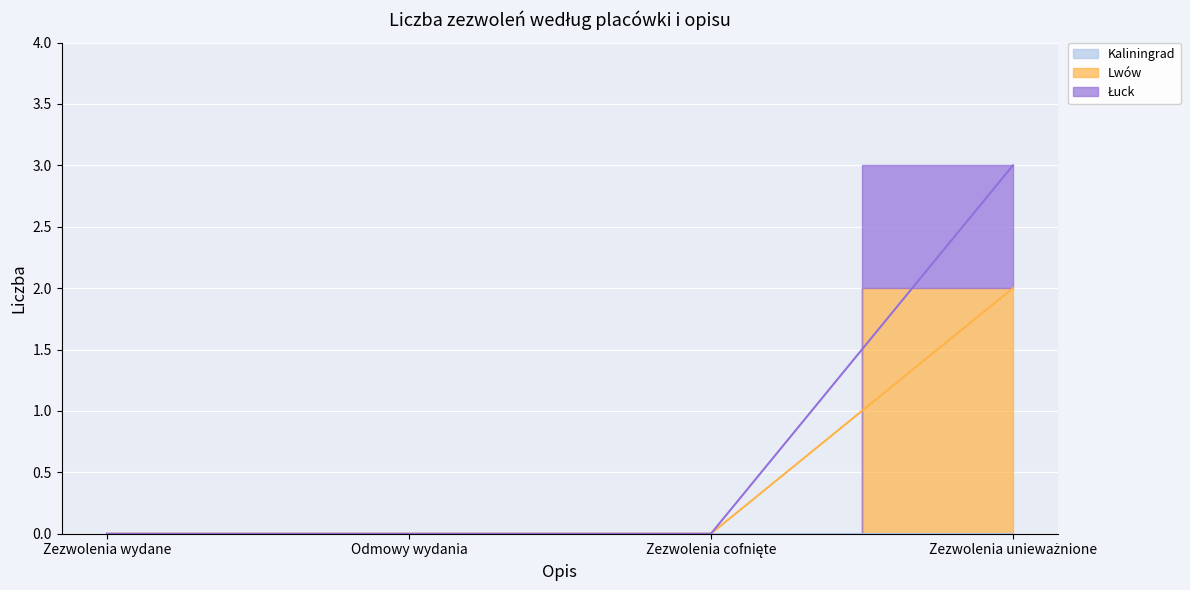

How many values in Lwów are above zero?

1